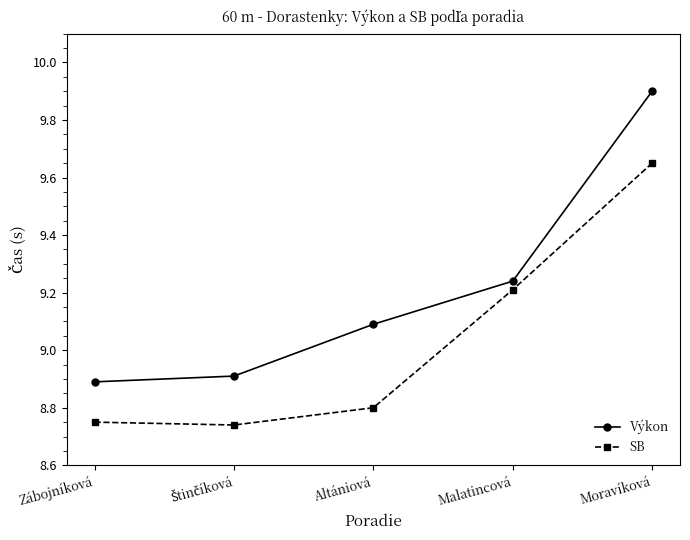

True or false: Výkon and SB intersect in this chart.

False